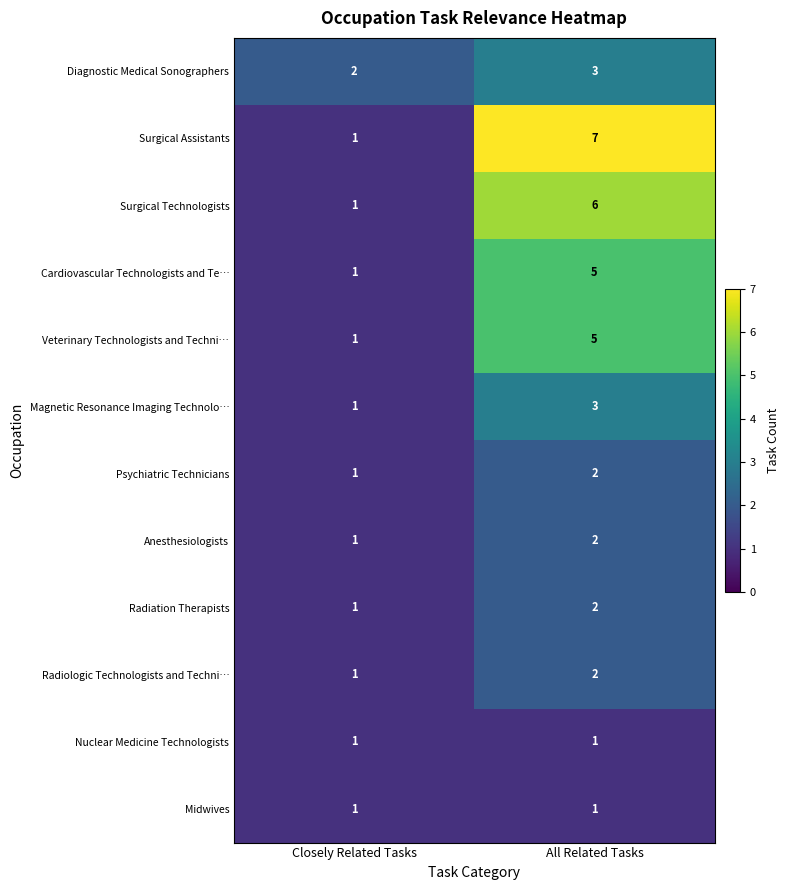

Between Closely Related Tasks and All Related Tasks, which series saw the biggest shift?

Surgical Assistants